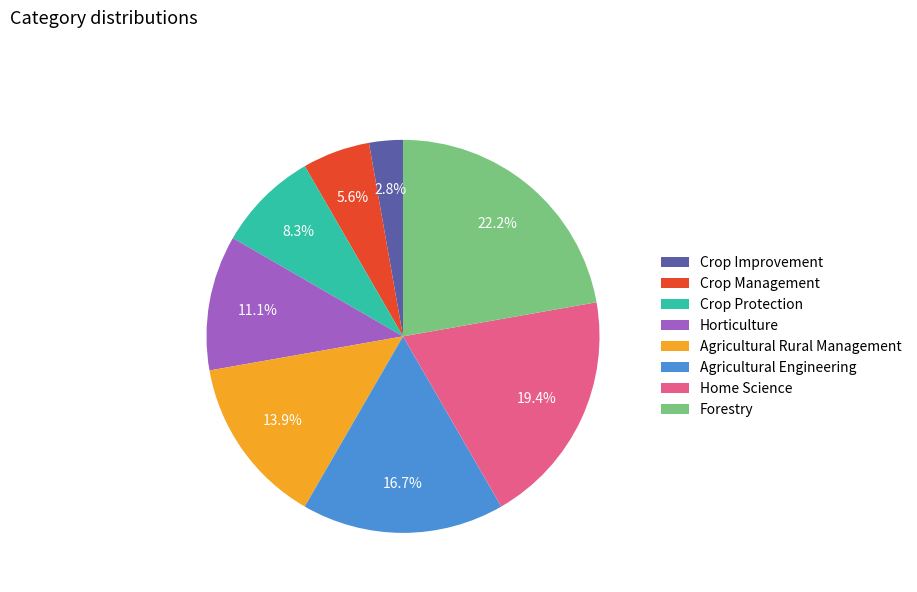

Combined, do Crop Management and Home Science account for over 50%?

No